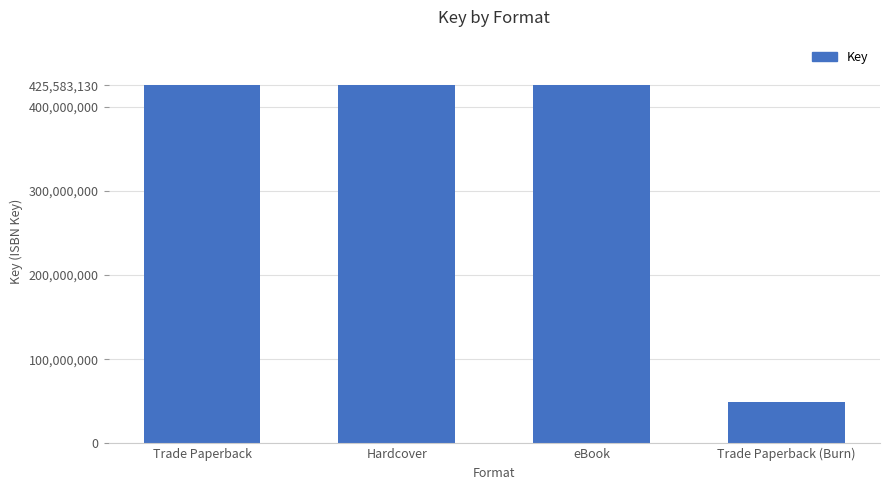

The chart shows a value of 113145575 at Trade Paperback. True or false?

False